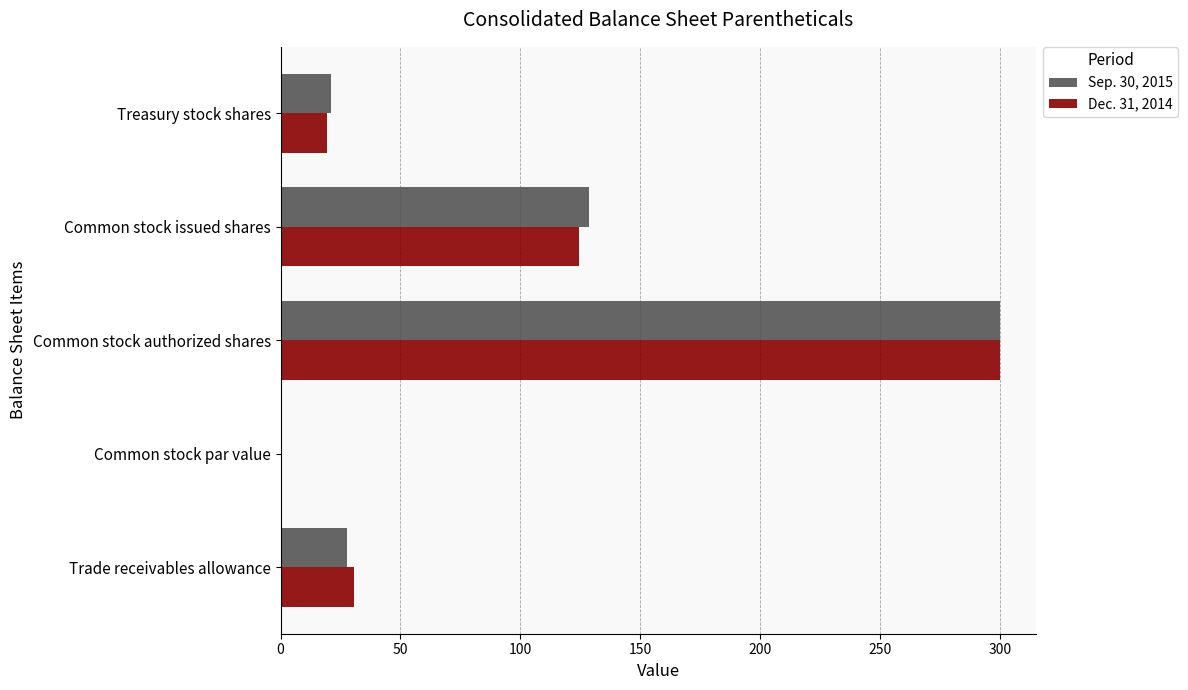

Is the value of Dec. 31, 2014 at Treasury stock shares greater than the value of Sep. 30, 2015 at Common stock issued shares?

No